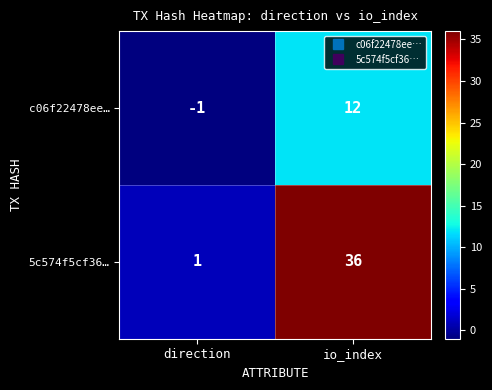

What value does the 5c574f5cf36… series have at io_index, to the nearest 10?

40